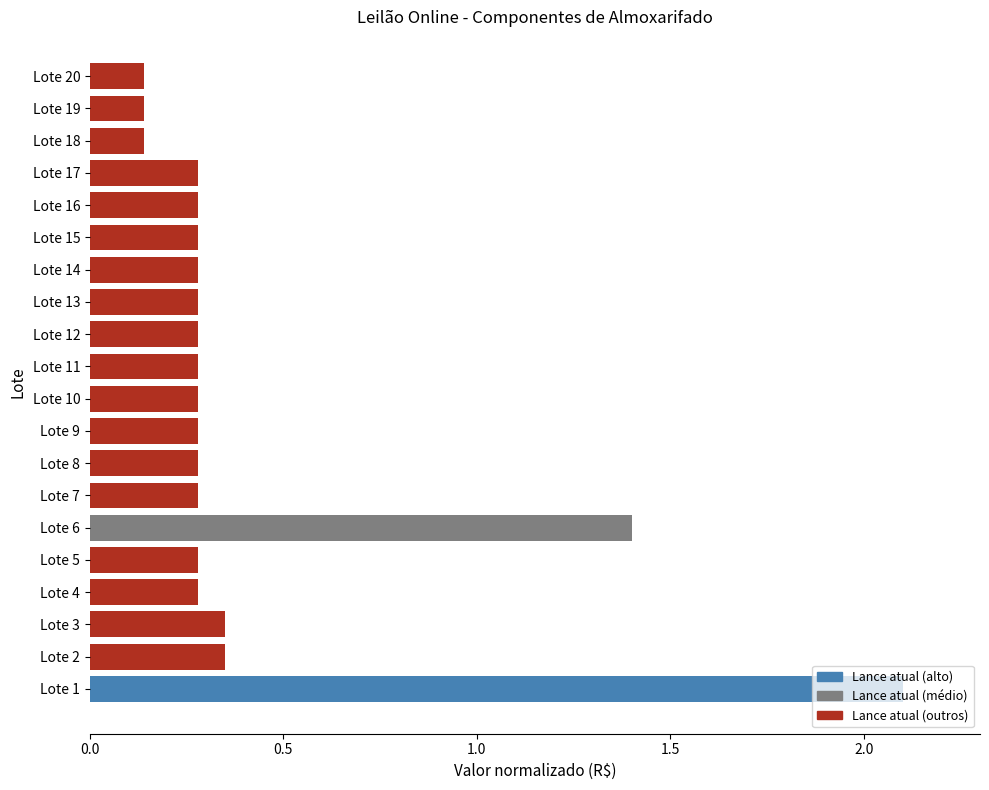

How many categories are shown in the chart?

20